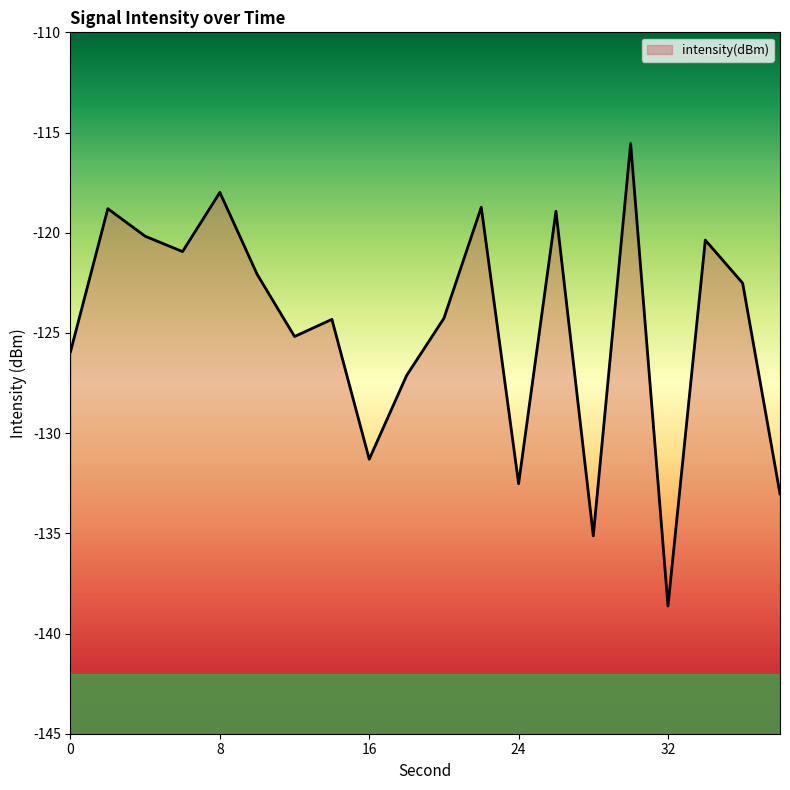

The chart shows a value of -44.7 at 20. True or false?

False